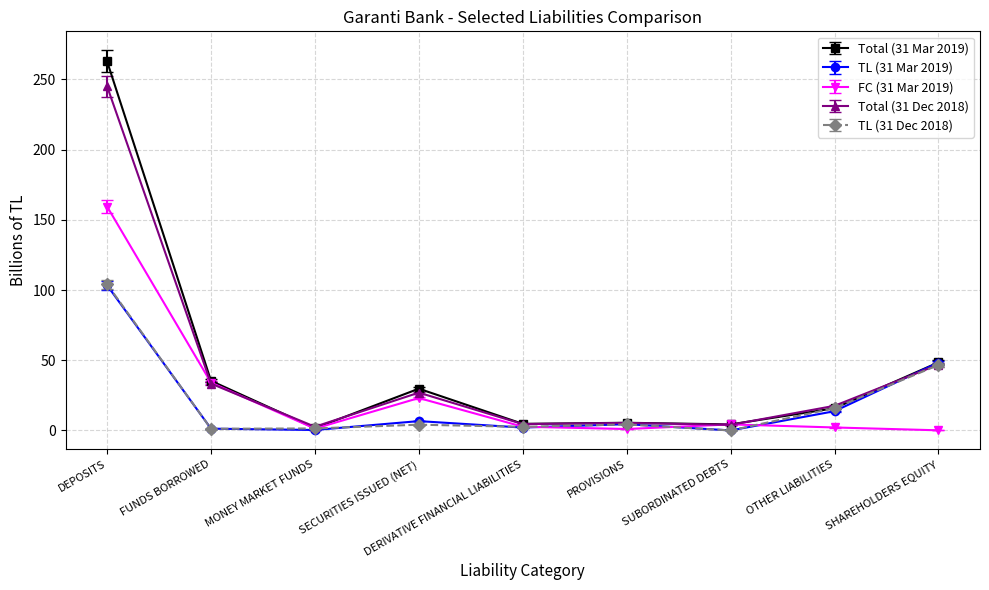

How many data points in Total (31 Mar 2019) are above 15?

5